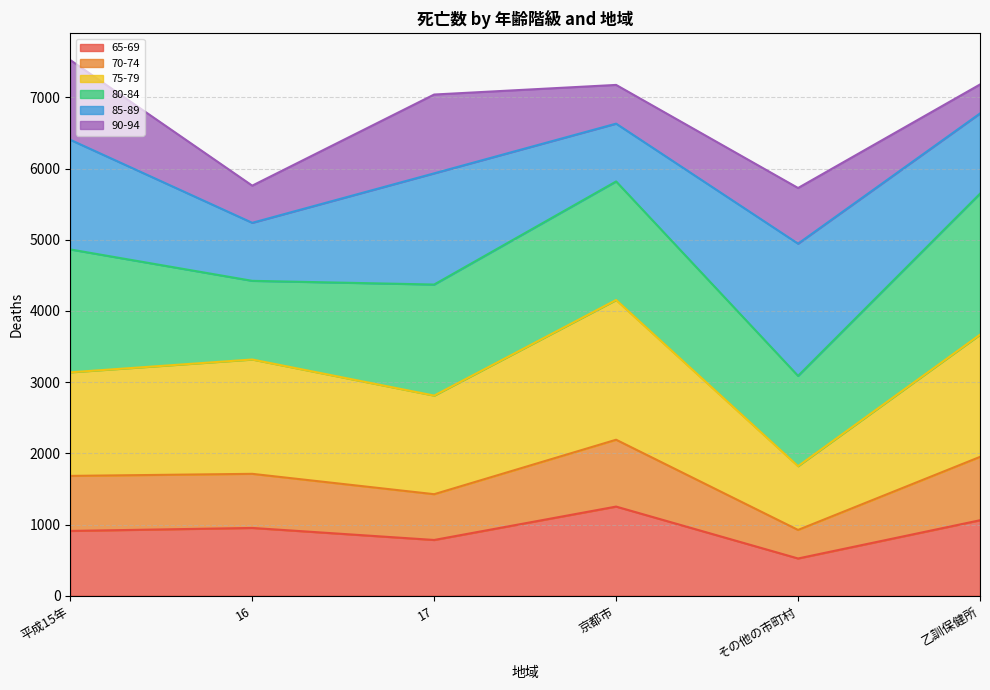

How many interior local peaks does the 75-79 series have?

2